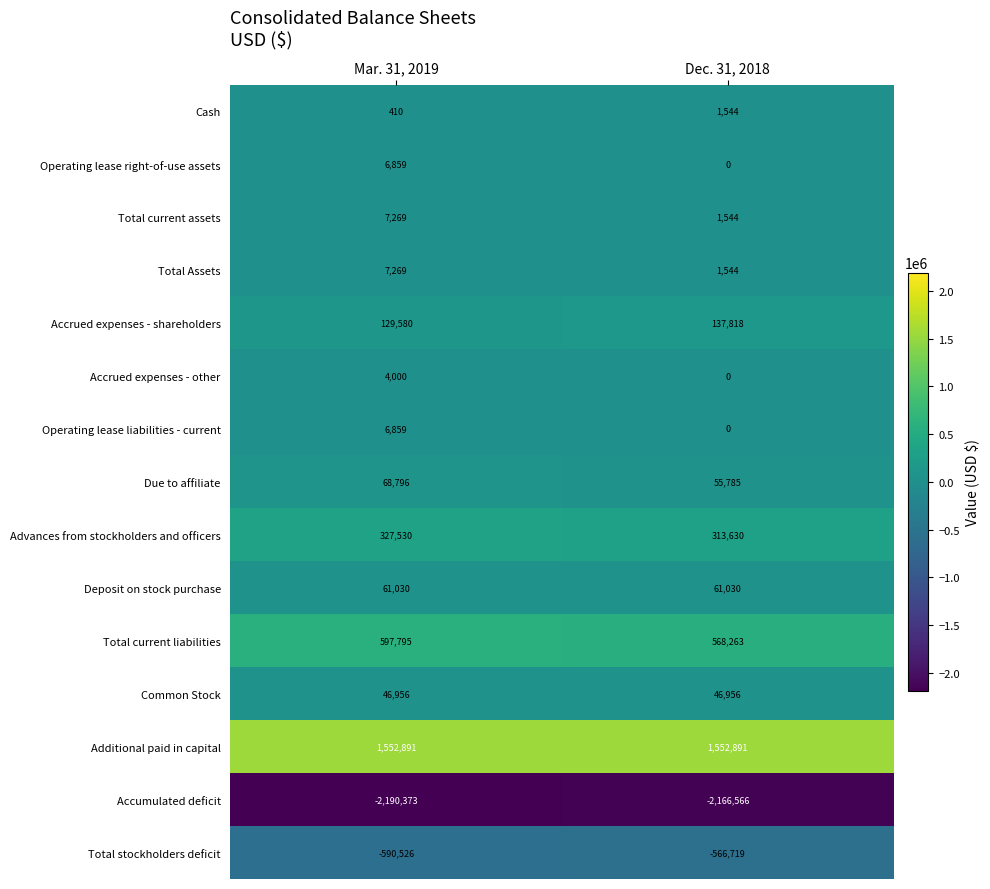

What value does the Due to affiliate series have at Dec. 31, 2018?

55785